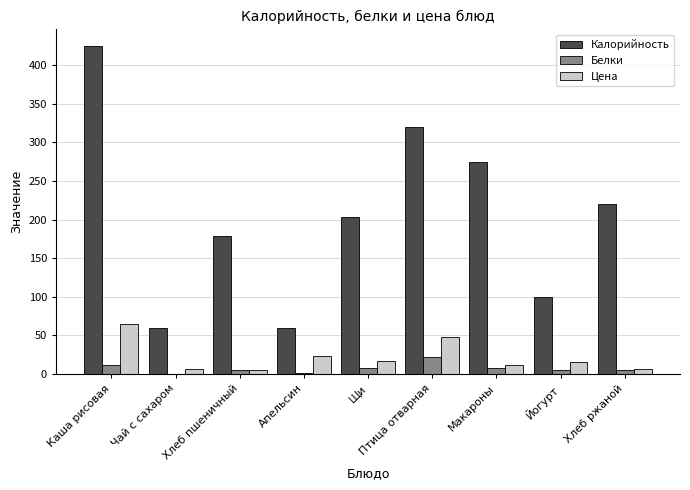

The Калорийность series shows 274.4 at Щи. True or false?

False